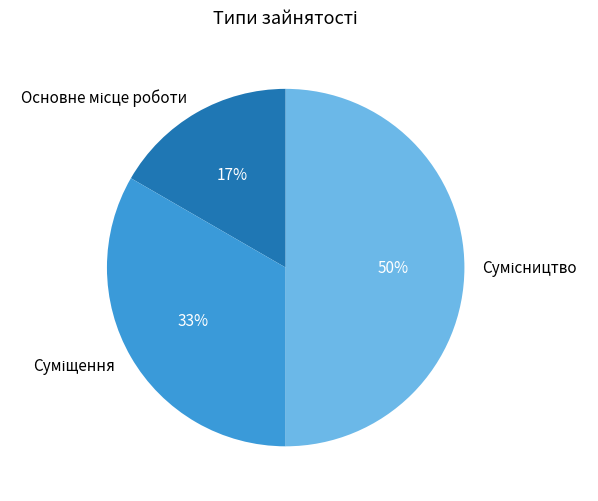

To the nearest percent, what is the difference between the largest and smallest slice percentages?

33%